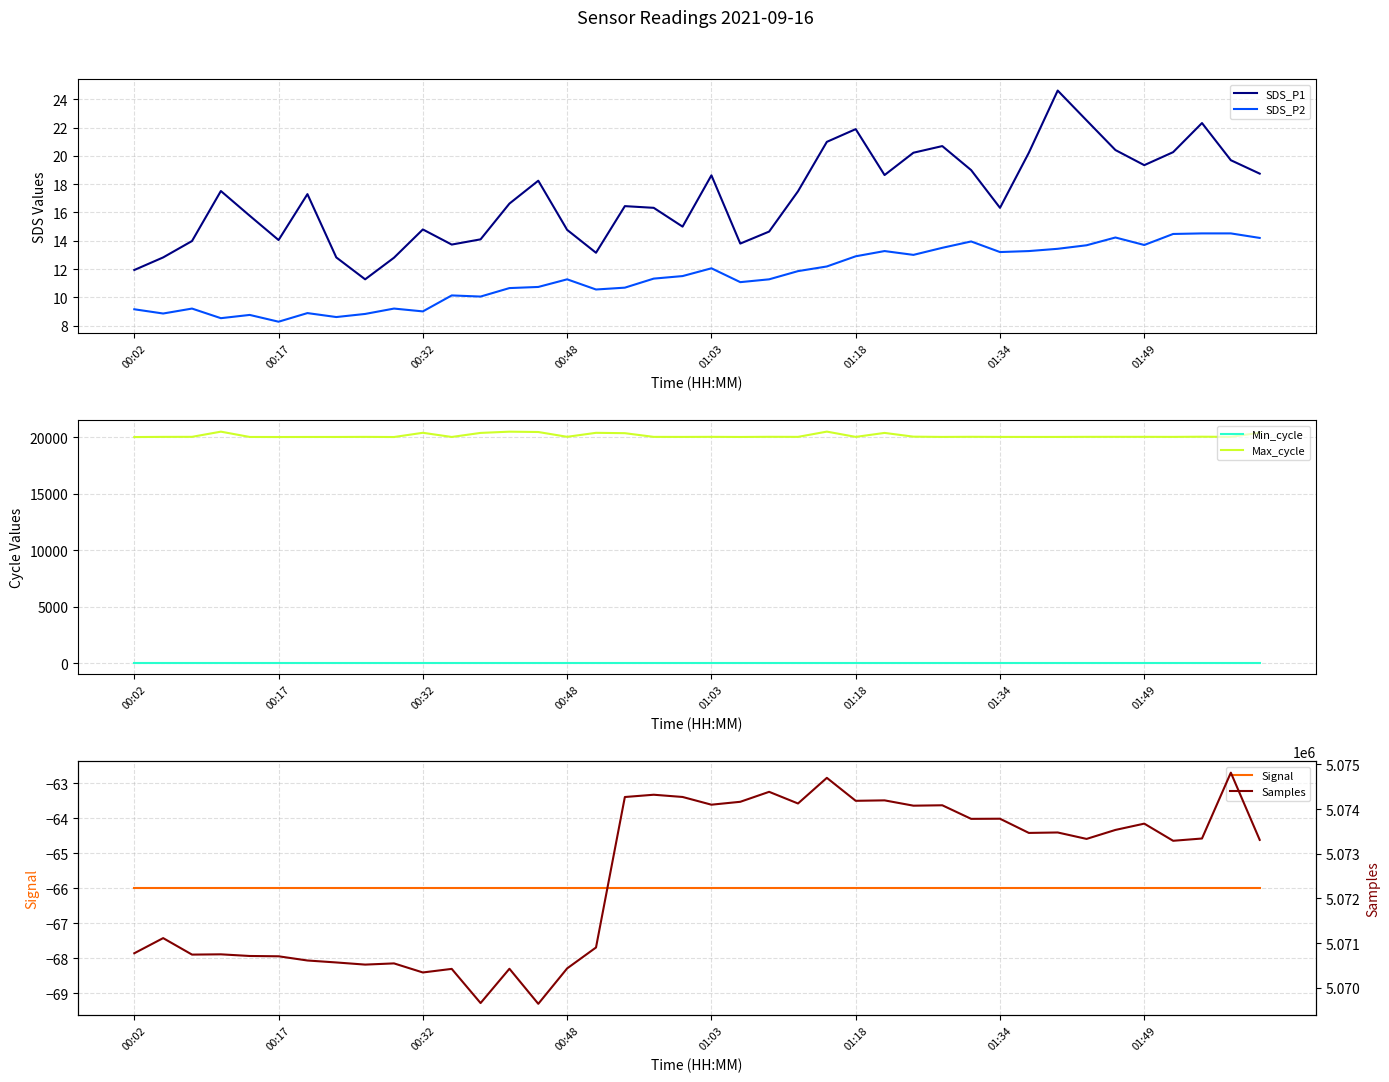

Is the value of Max_cycle at 34 greater than the value of Signal at 19?

Yes